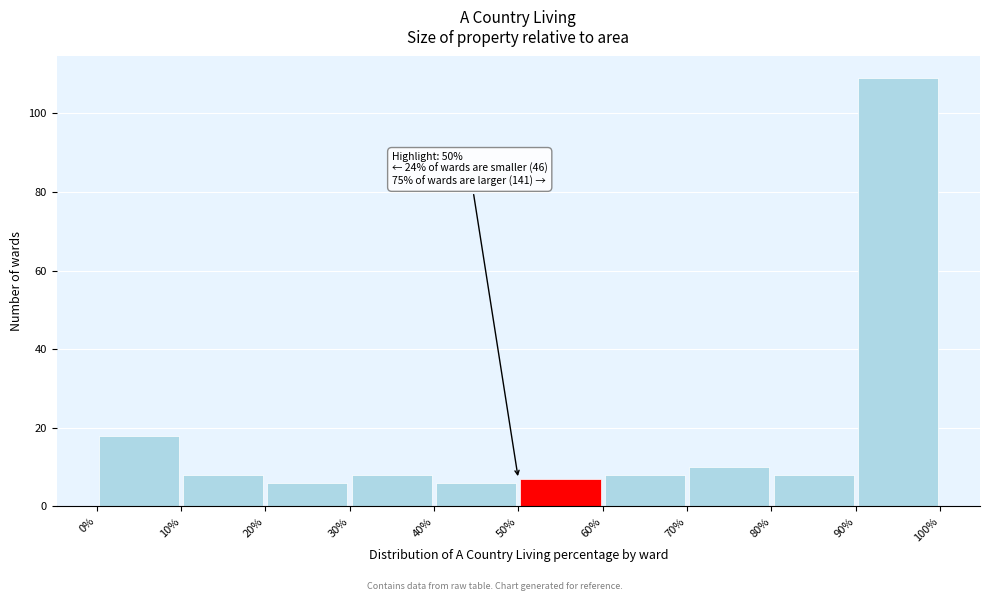

Which range on the x-axis has the tallest bar?

90% to 100%